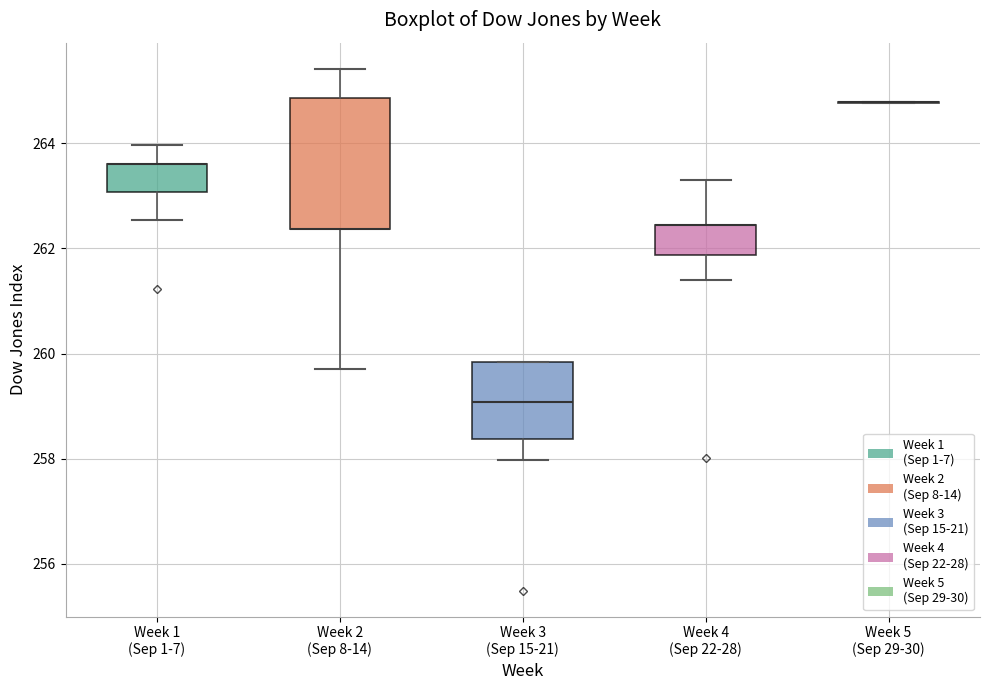

Reading left to right, transcribe this box plot: for each box, give where its median line is, the range the box spans, and where its two whiskers end, as read against the y-axis. The values are not printed on the chart, so give them approximately, as read against the axis.

Week 1 (Sep 1-7): median 263.6 (drawn on the box's upper edge), box 263.0 to 263.6, whiskers 262.6 to 264.0
Week 2 (Sep 8-14): median 262.4 (drawn on the box's lower edge), box 262.4 to 264.8, whiskers 259.8 to 265.4
Week 3 (Sep 15-21): median 259.0, box 258.4 to 259.8, whiskers 258.0 to 259.8
Week 4 (Sep 22-28): median 262.4 (drawn on the box's upper edge), box 261.8 to 262.4, whiskers 261.4 to 263.4
Week 5 (Sep 29-30): box collapsed to a line at 264.8, whiskers 264.8 to 264.8